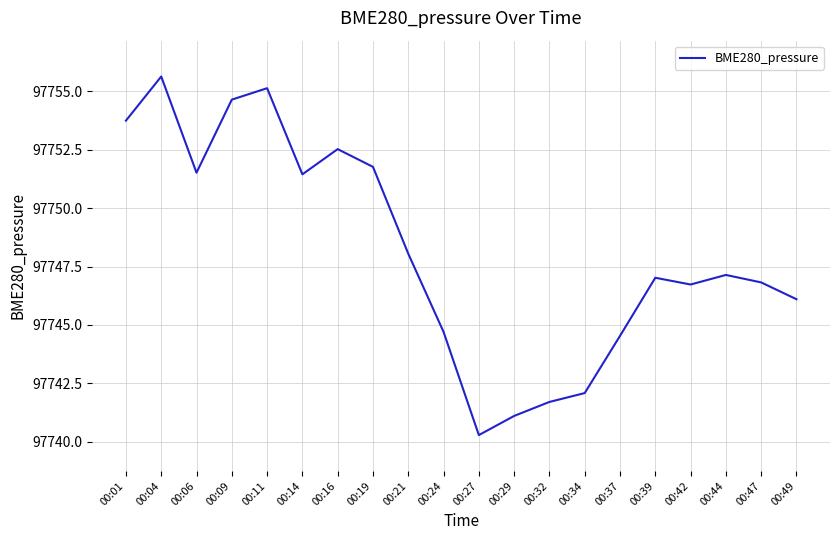

At which category does the data reach its first local peak?

00:04